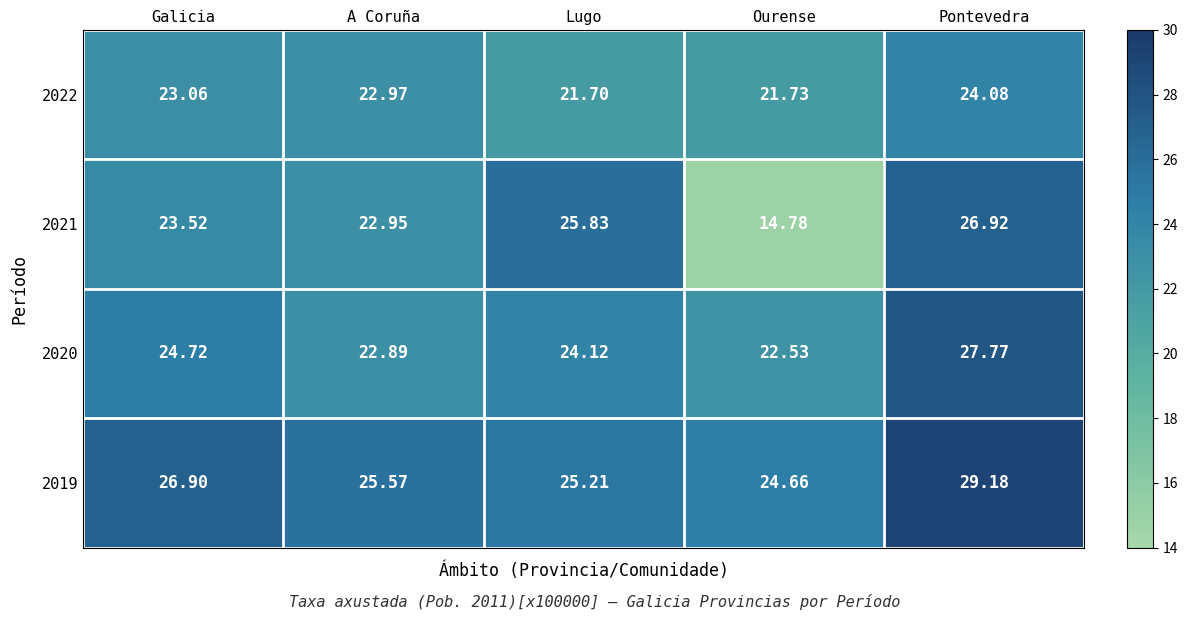

At Lugo, list the series in order from largest to smallest.

2021, 2019, 2020, 2022